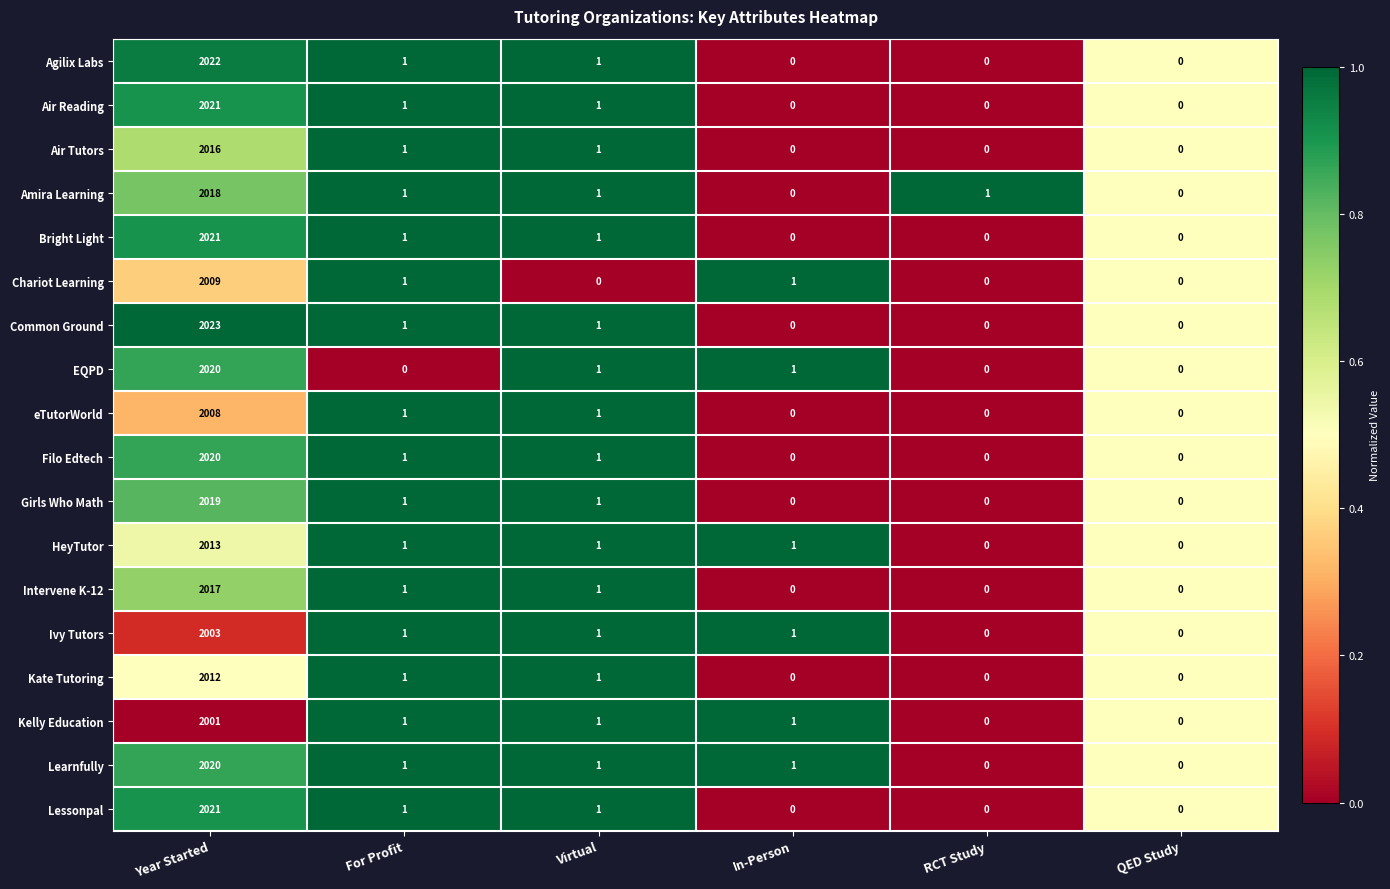

Which series changed the most between RCT Study and QED Study?

Amira Learning